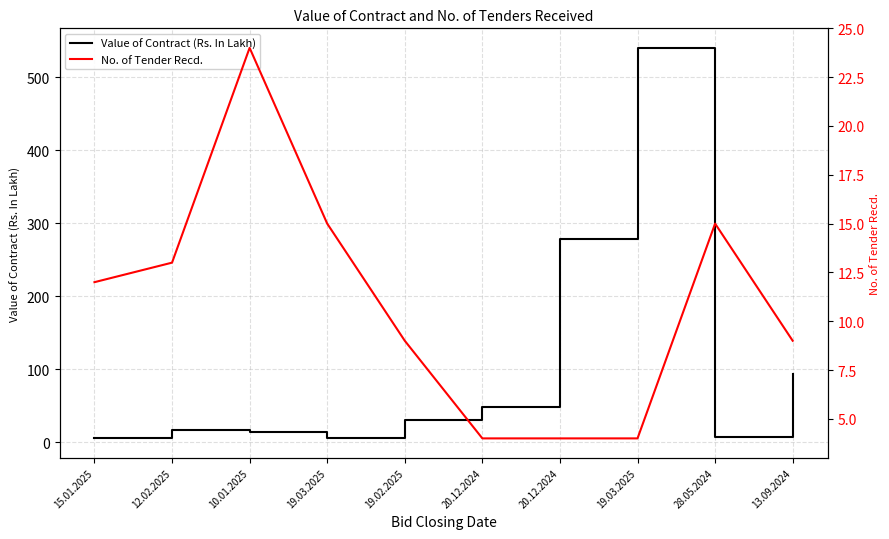

At which category is the sum across all series the highest?

19.03.2025